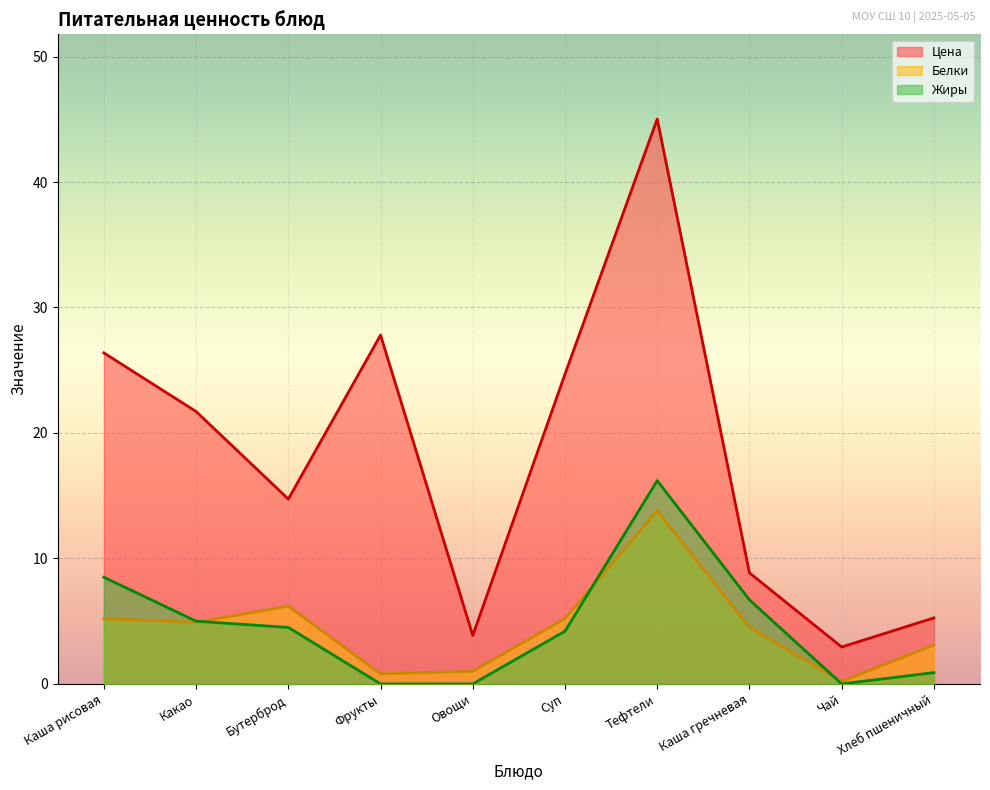

What is the value of the Цена point at the 10th from the left?

5.3